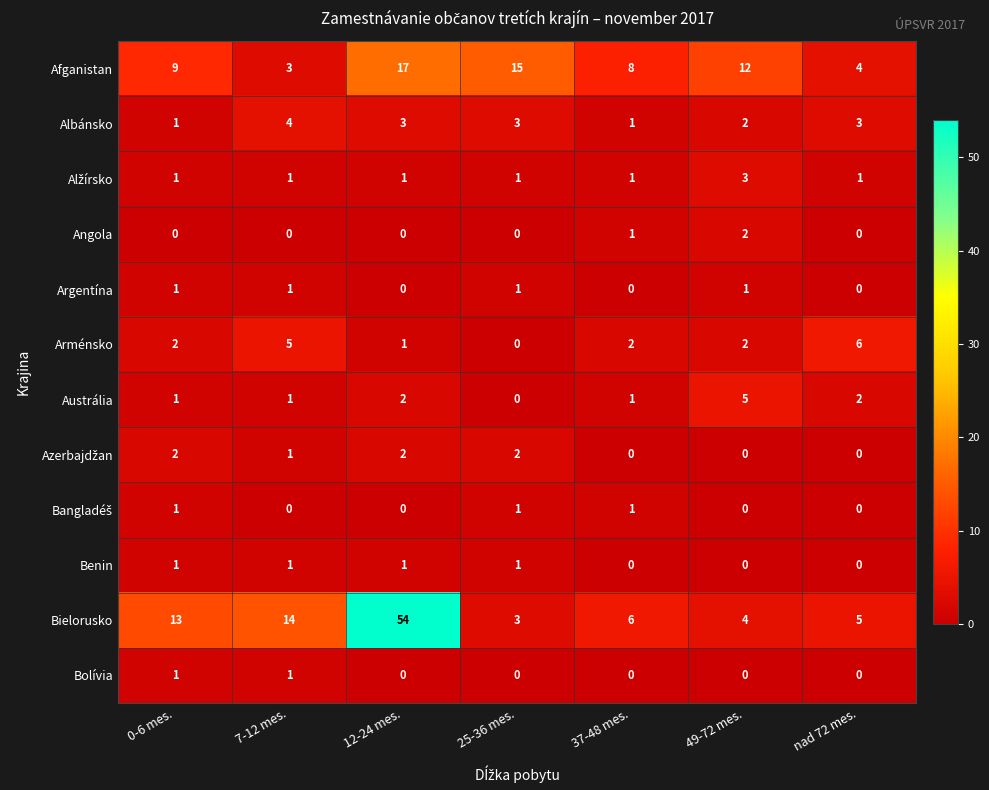

Which category has the lowest value in the Arménsko series?

25-36 mes.